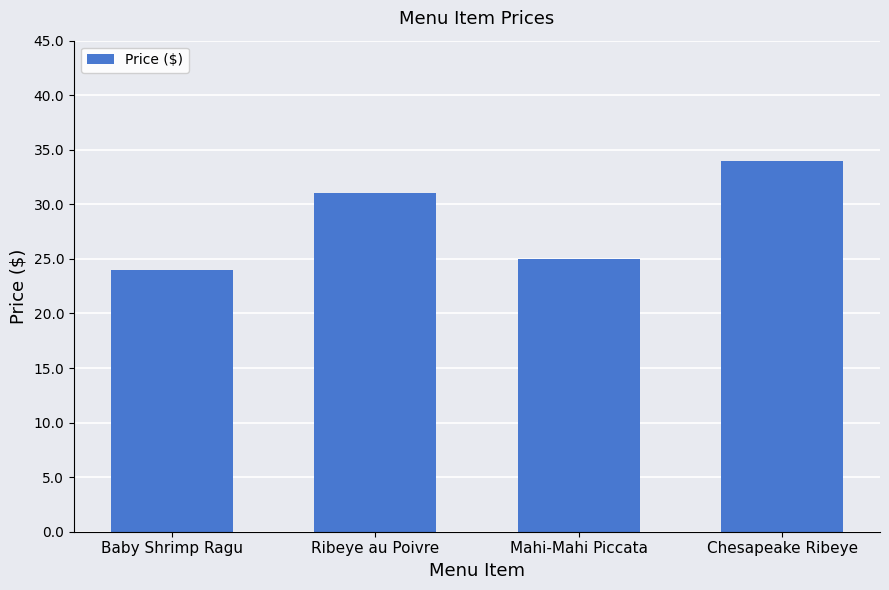

What is the difference between the second highest and second lowest values?

6